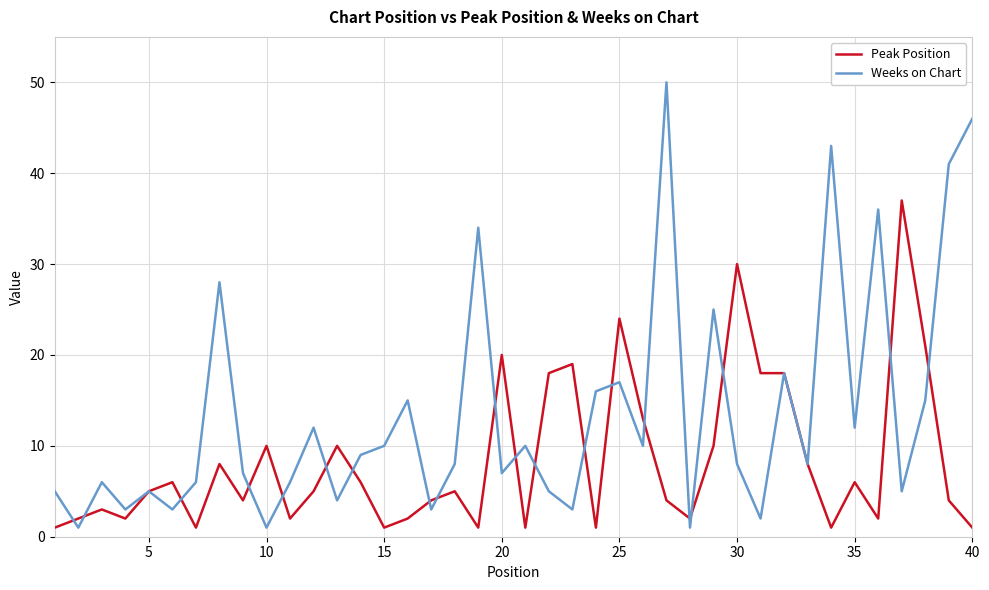

Which series has the widest spread of values?

Weeks on Chart